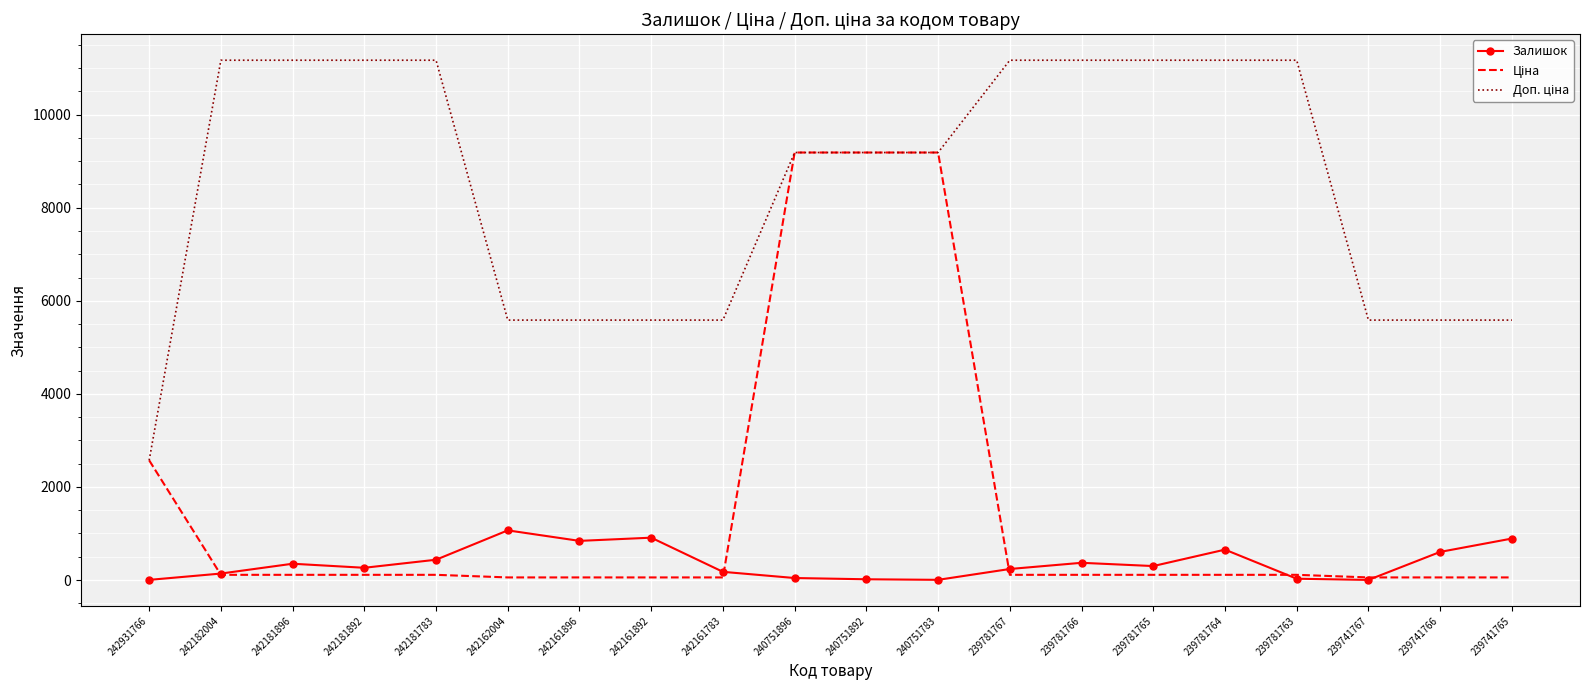

True or false: Залишок has a value of 28.0 at 239781763.

True